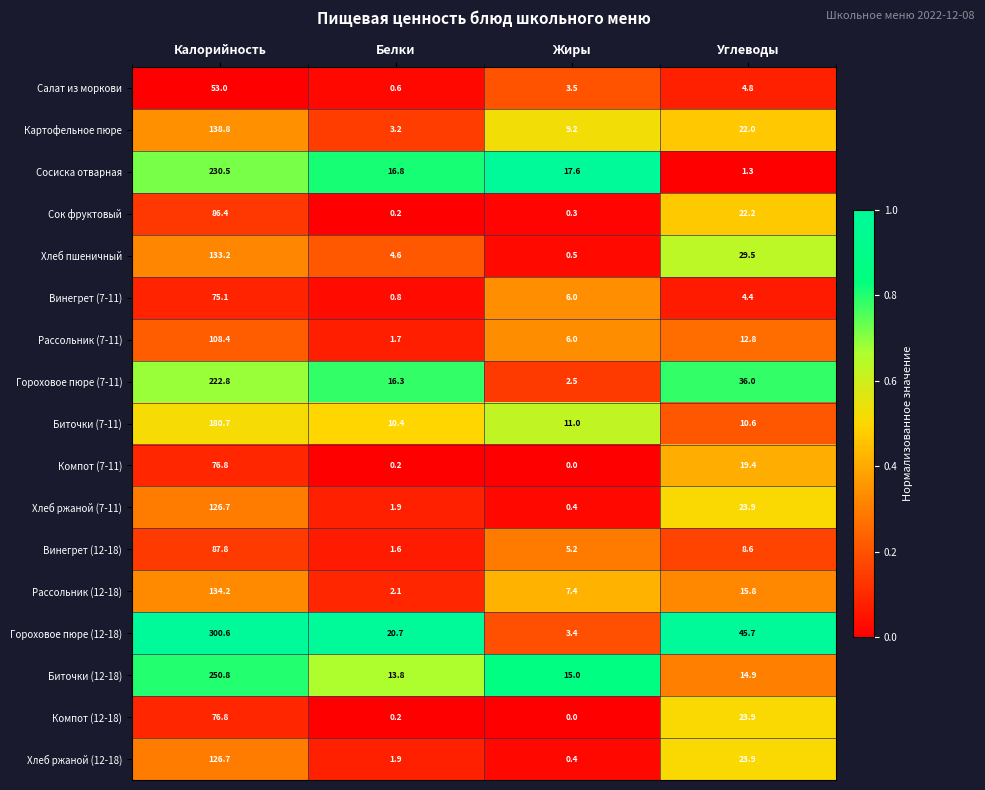

Between Белки and Жиры, which series saw the biggest shift?

Гороховое пюре (12-18)